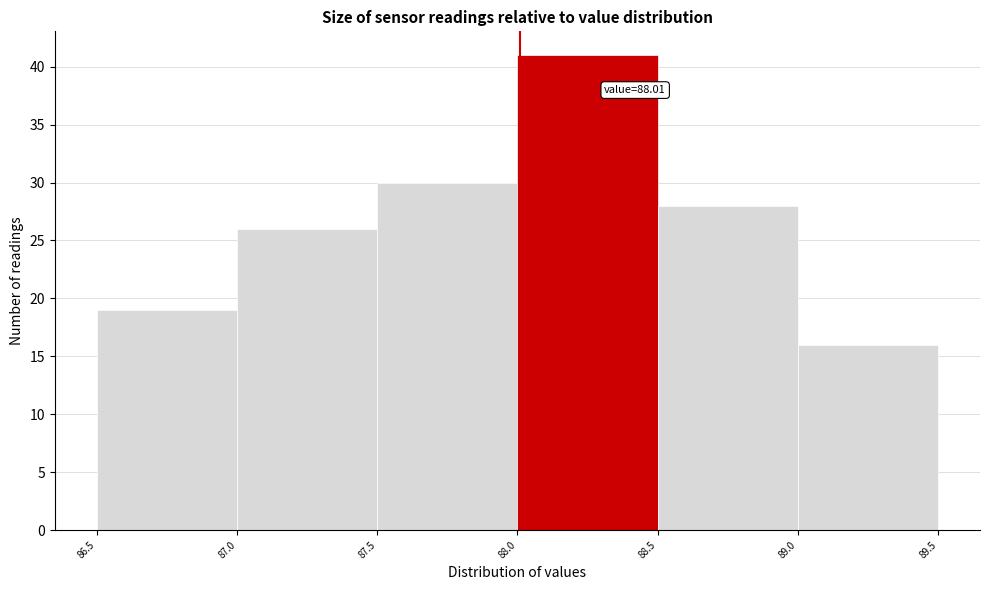

Which range on the x-axis has the tallest bar?

88.0 to 88.5